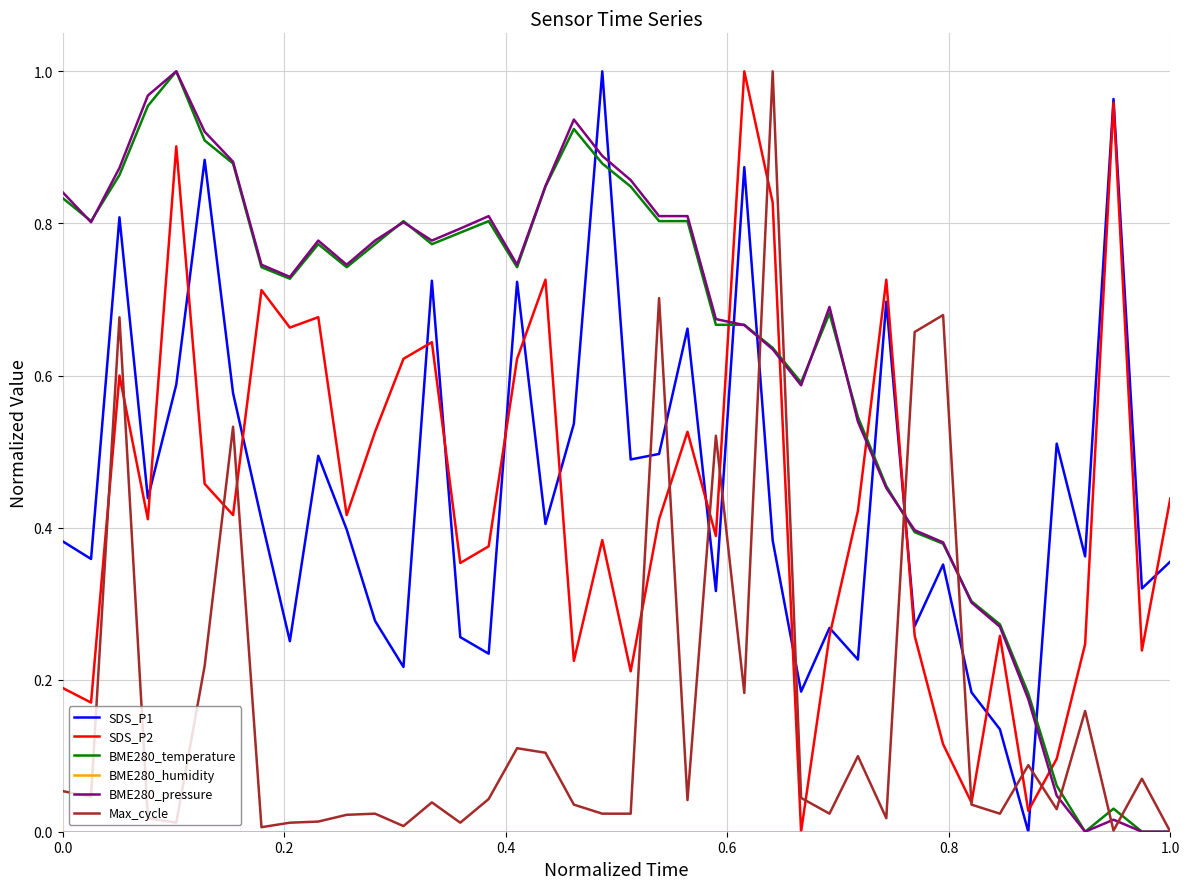

Does the chart display data point markers on the line(s)?

No